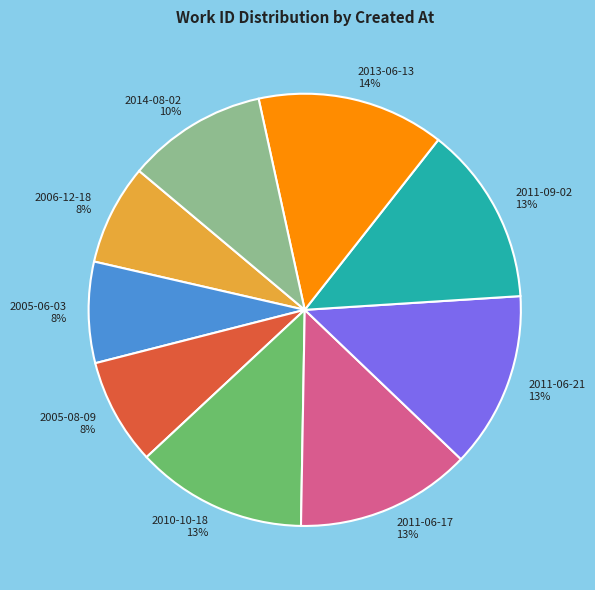

Which slice is the largest?

2013-06-13